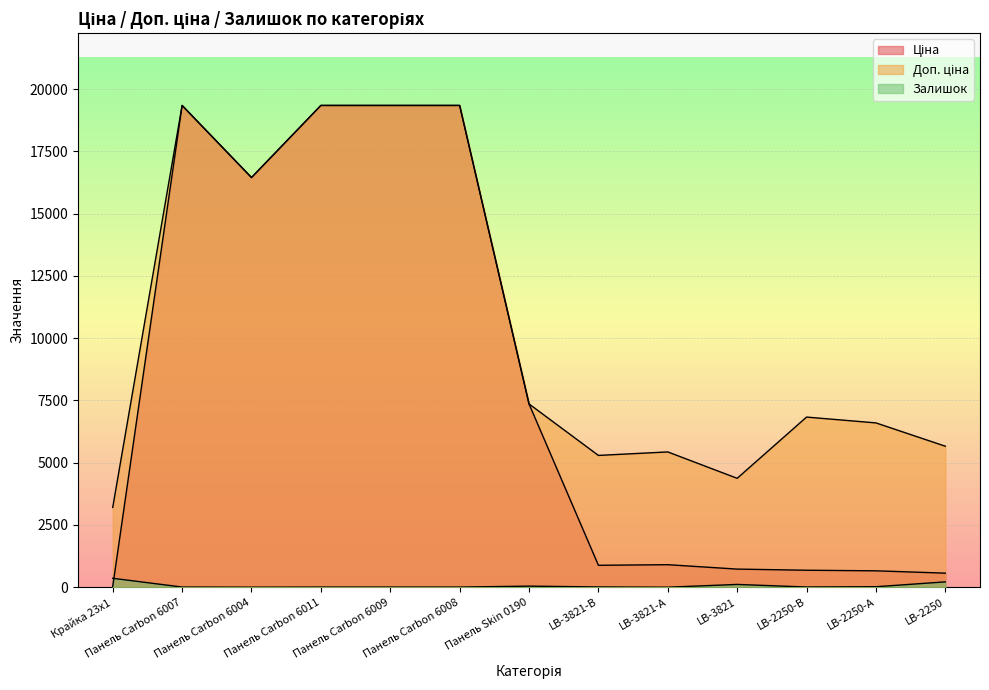

Reading left to right, list all the values displayed in this chart.

Ціна: 32.0	19343.1	16448.2	19343.1	19343.1	19343.1	7360.2	882.1	905.5	728.8	683.2	659.8	566.2
Доп. ціна: 3205.0	19343.1	16448.2	19343.1	19343.1	19343.1	7360.2	5292.4	5432.8	4372.9	6831.9	6597.9	5662.1
Залишок: 360.0	8.0	3.0	7.0	7.0	7.0	45.0	12.0	2.0	113.0	10.0	21.0	216.0